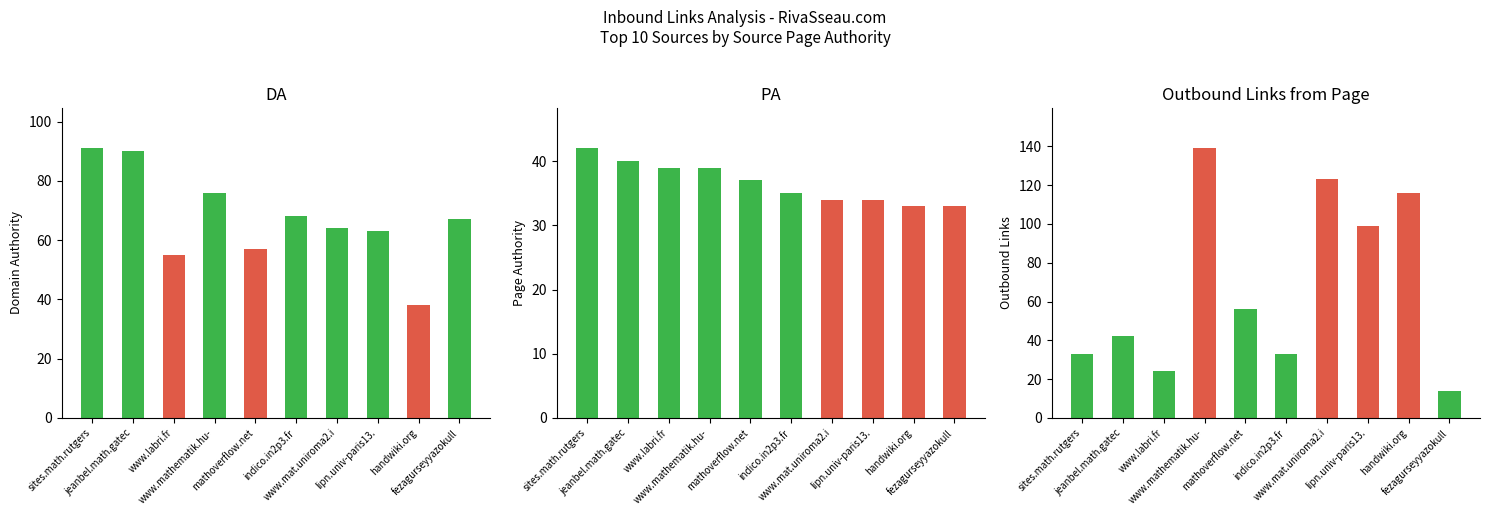

What is the label of the 8th bar from the left?

lipn.univ-paris13.